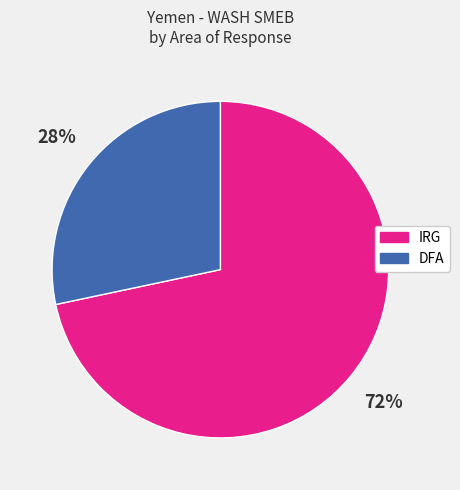

What is the largest slice in the pie chart?

IRG